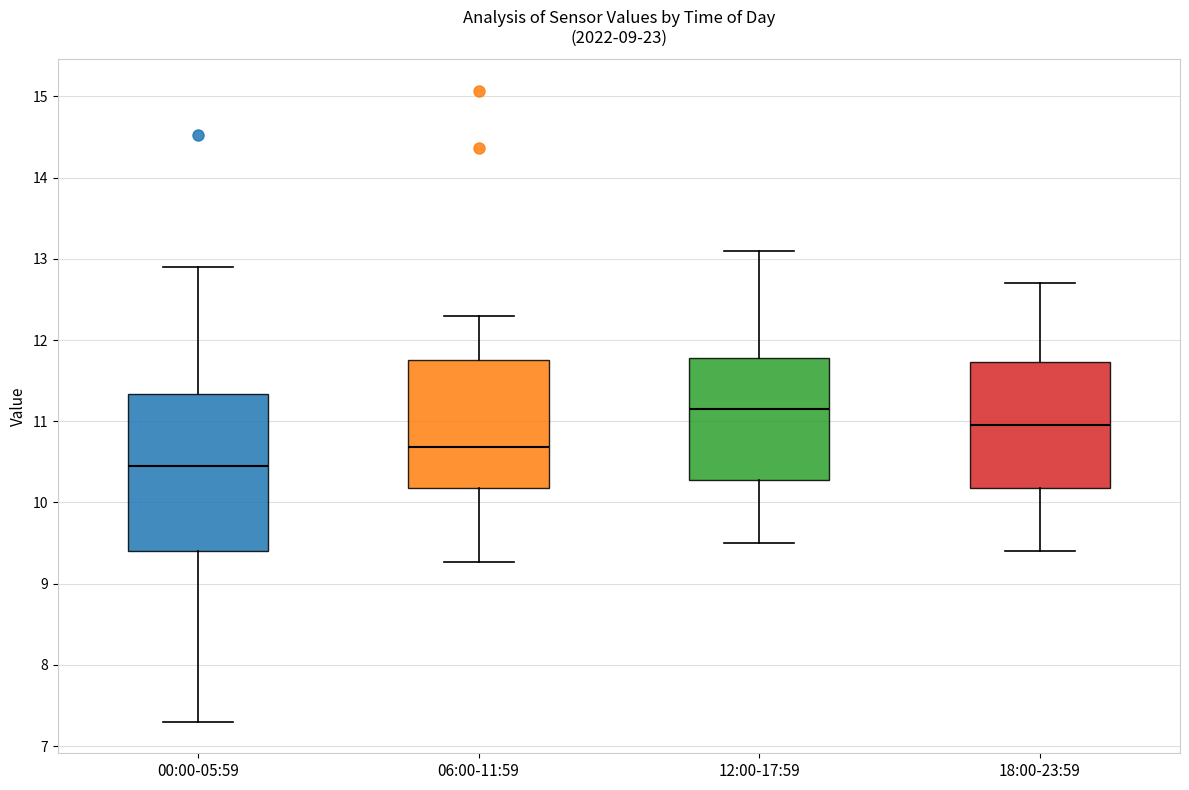

Which box's median line is the highest?

12:00-17:59